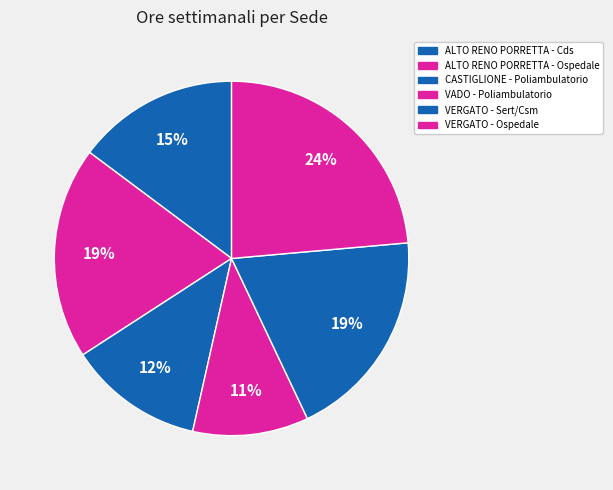

How many slices are in this pie chart?

6